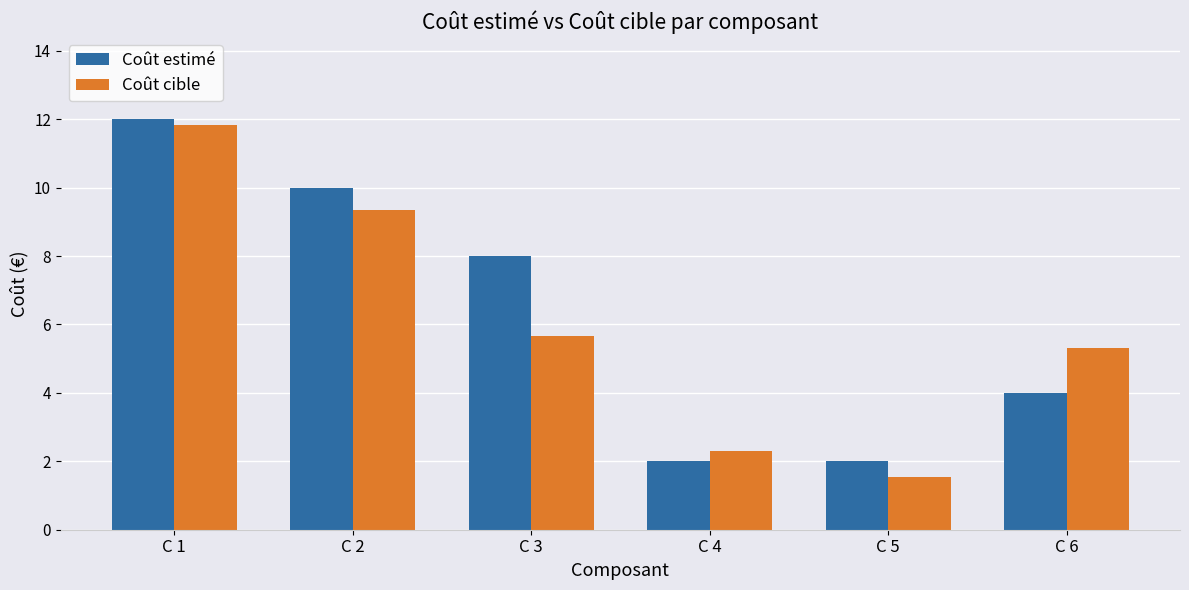

Where is Coût cible nearest to the value 6?

C 3